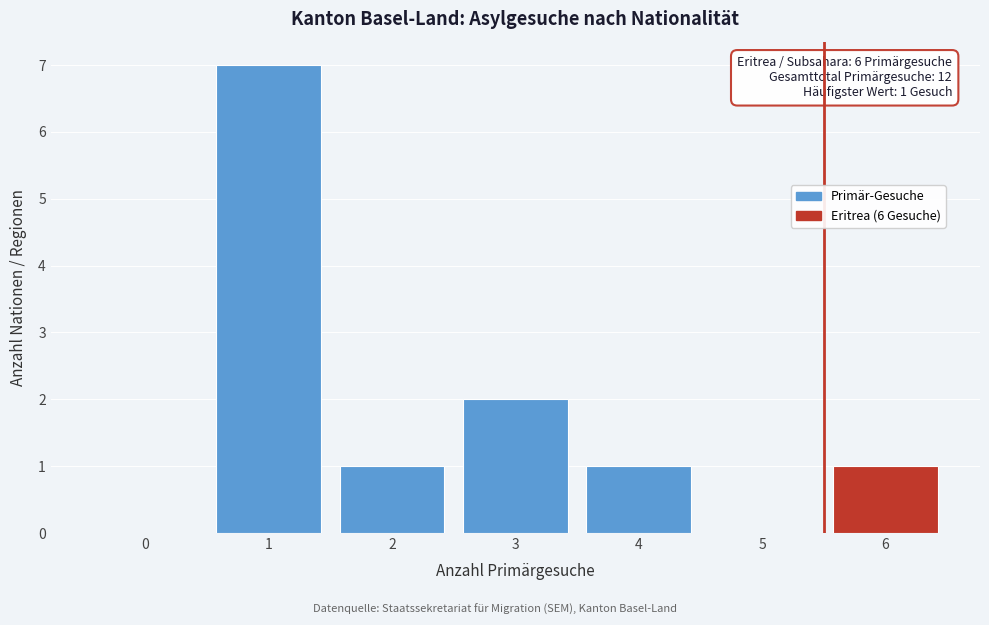

Reading right to left, extract all data points from this chart.

6=1	5=0	4=1	3=2	2=1	1=7	0=0